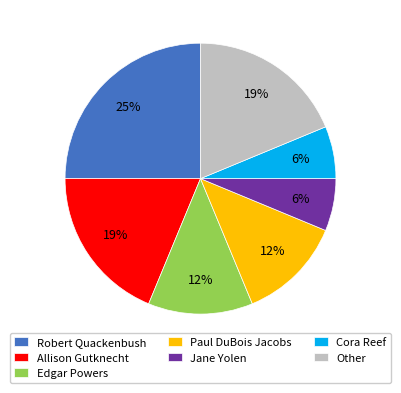

What is the ratio of the value at Edgar Powers to the value at Jane Yolen?

2.0